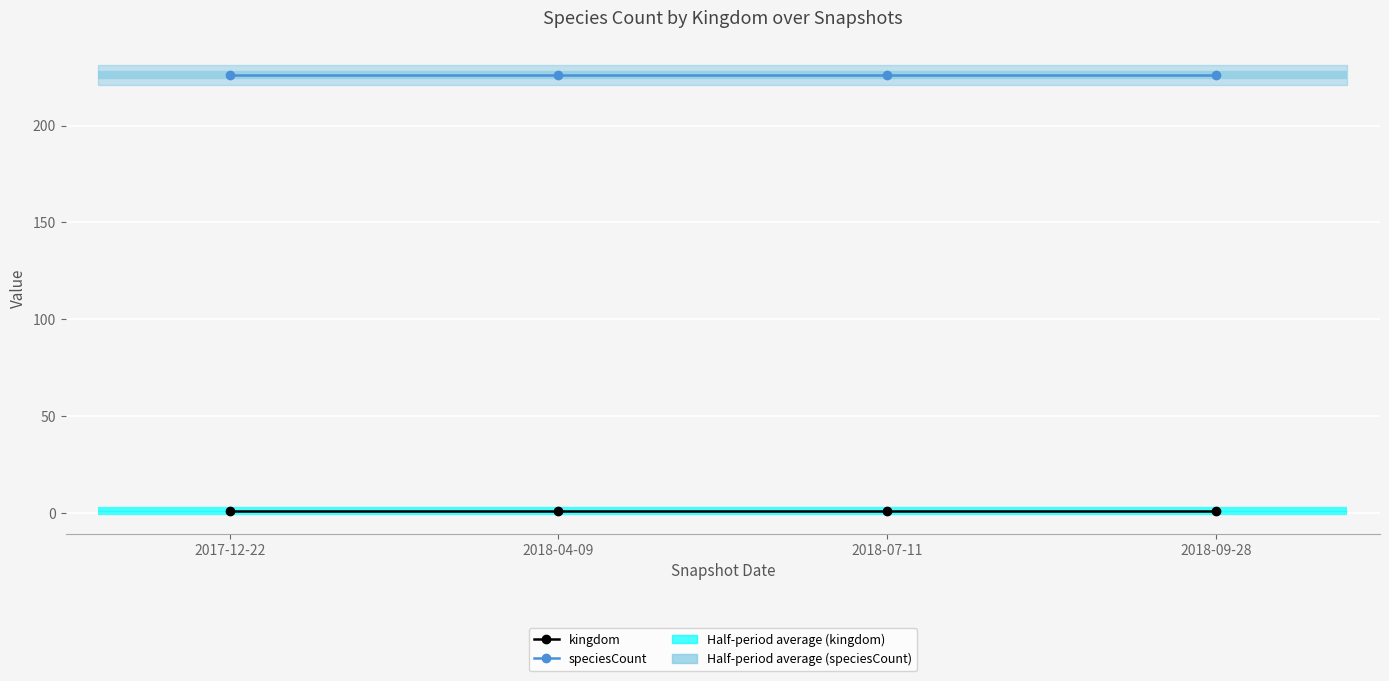

Which series has the largest range (max minus min)?

kingdom